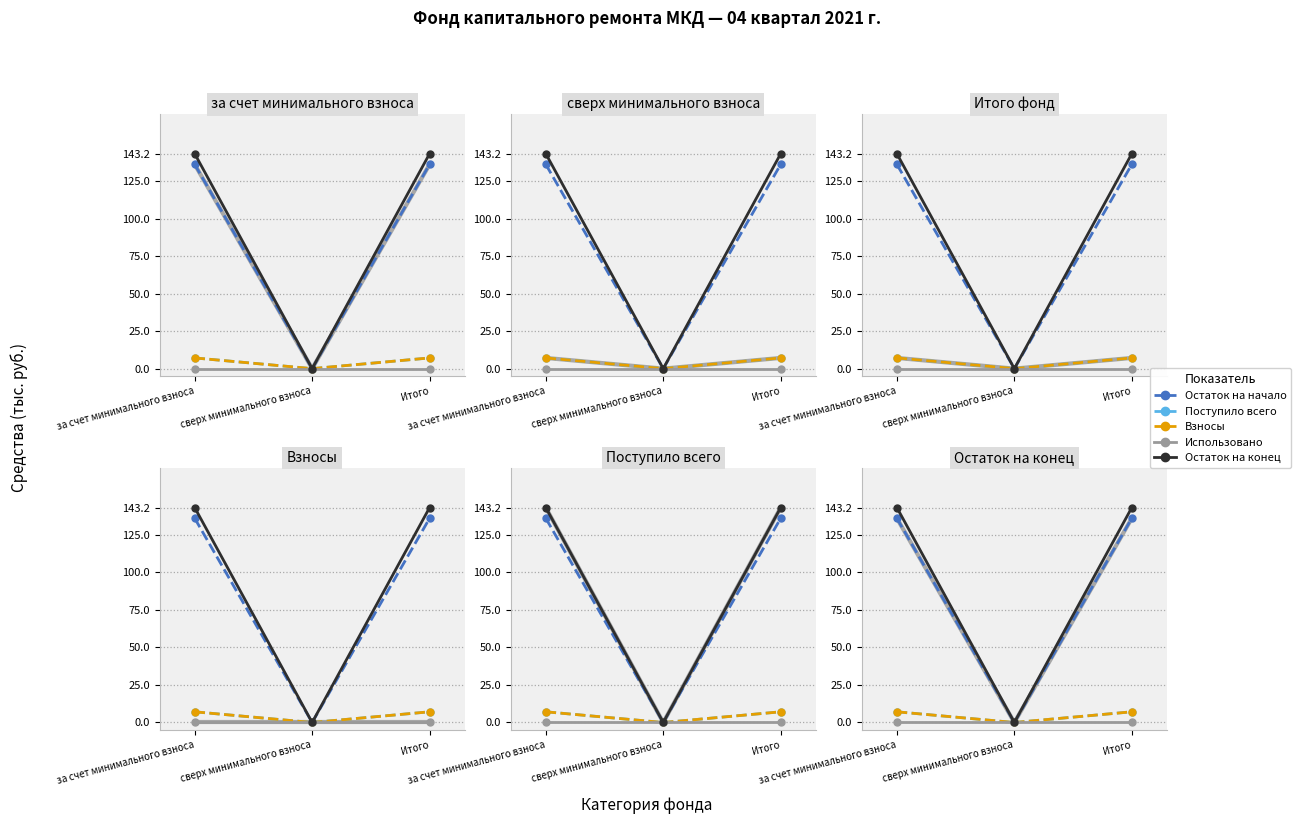

Reading left to right, list all the values displayed in this chart.

Остаток на начало: за счет минимального взноса=136.1	сверх минимального взноса=0.0	Итого=136.1
Поступило всего: за счет минимального взноса=7.1	сверх минимального взноса=0.0	Итого=7.1
Взносы: за счет минимального взноса=7.1	сверх минимального взноса=0.0	Итого=7.1
Использовано: за счет минимального взноса=0.0	сверх минимального взноса=0.0	Итого=0.0
Остаток на конец: за счет минимального взноса=143.2	сверх минимального взноса=0.0	Итого=143.2